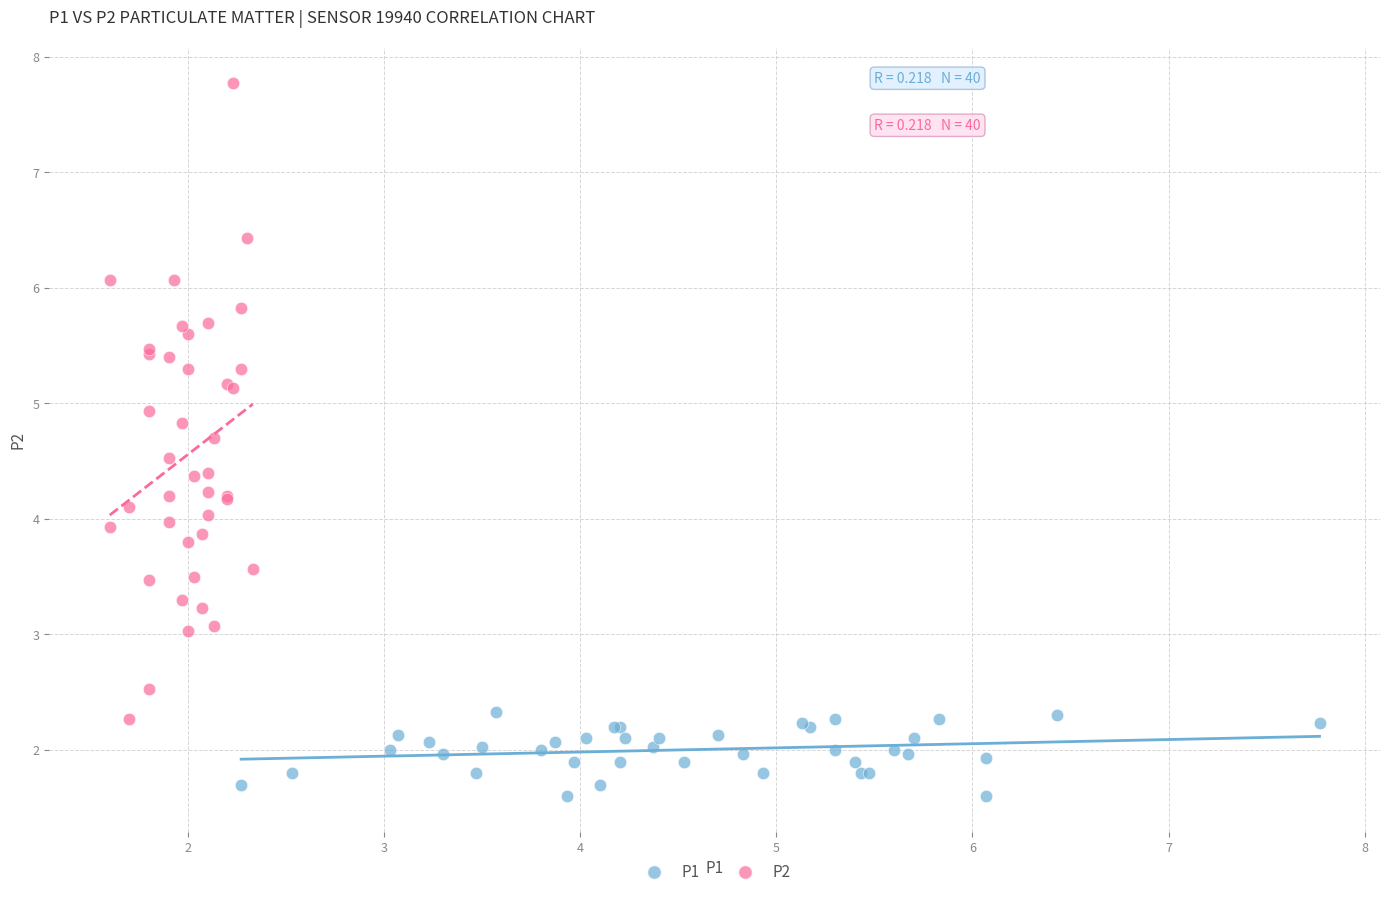

Which series contains the highest Y value?

P2